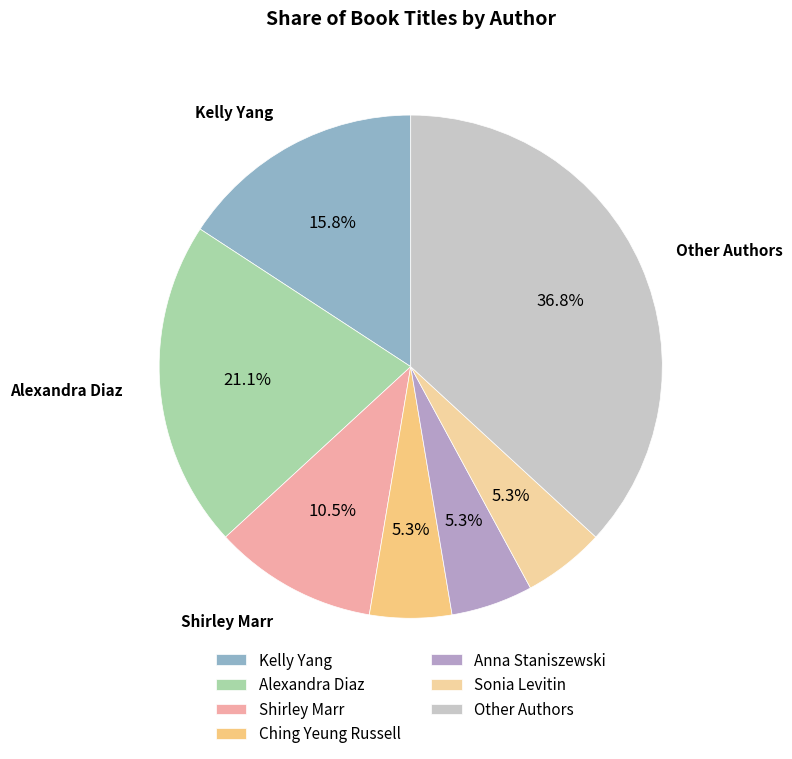

How many slices are in this pie chart?

7